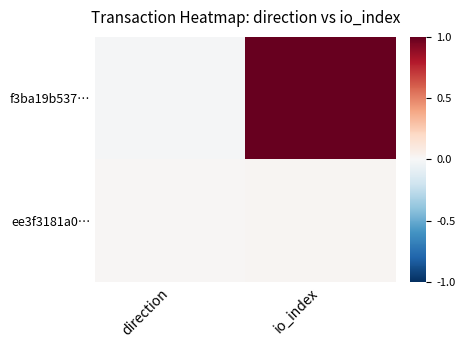

Reading left to right, transcribe all the data shown in this chart.

f3ba19b537…: direction=-0.0	io_index=1.0
ee3f3181a0…: direction=0.0	io_index=0.0